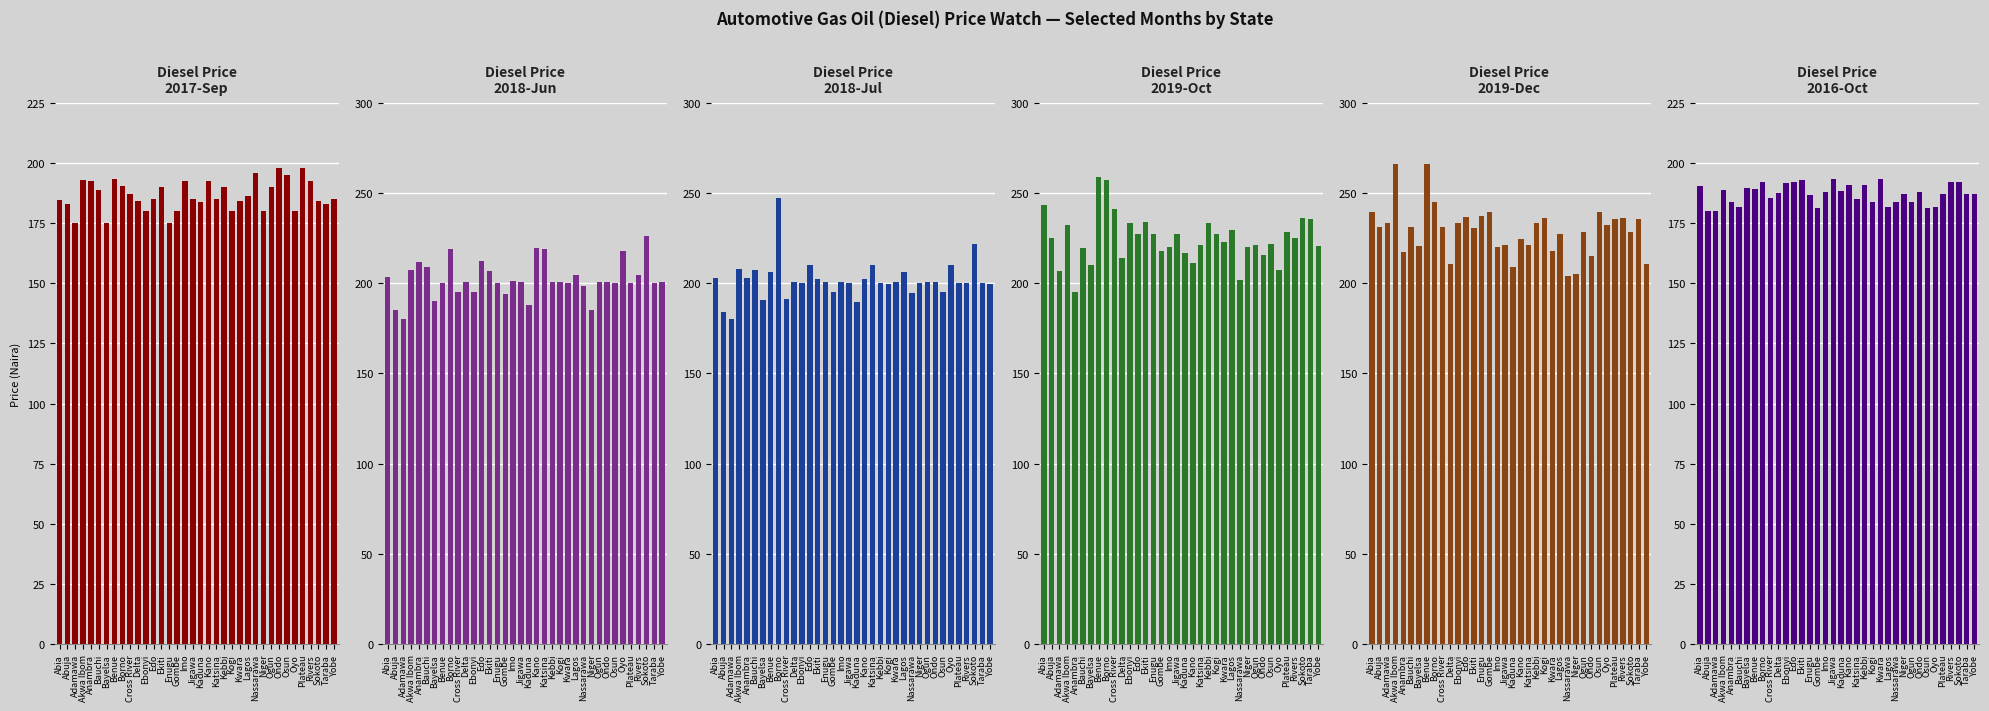

Which series has the largest total across all categories?

2019-12-01